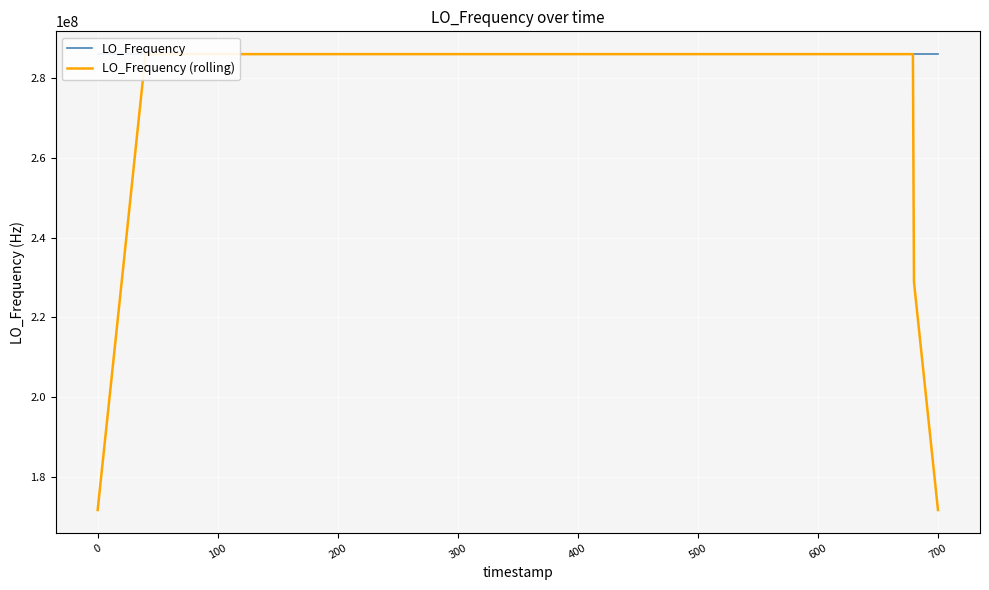

Which series has the widest spread of values?

LO_Frequency (rolling)